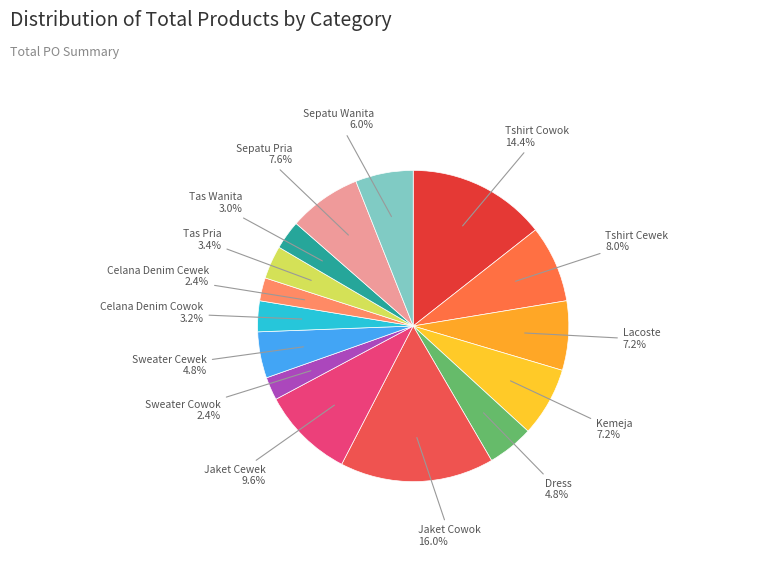

How many segments does this pie chart have?

15